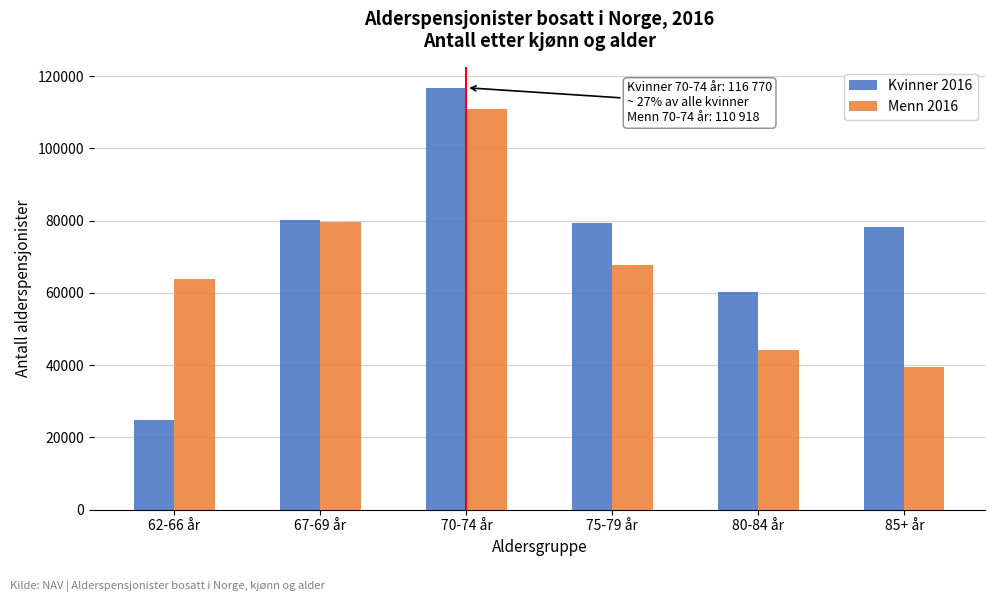

Reading left to right, extract all data points from this chart.

Kvinner 2016: 24772	80083	116770	79430	60286	78338
Menn 2016: 63952	79551	110918	67754	44241	39456